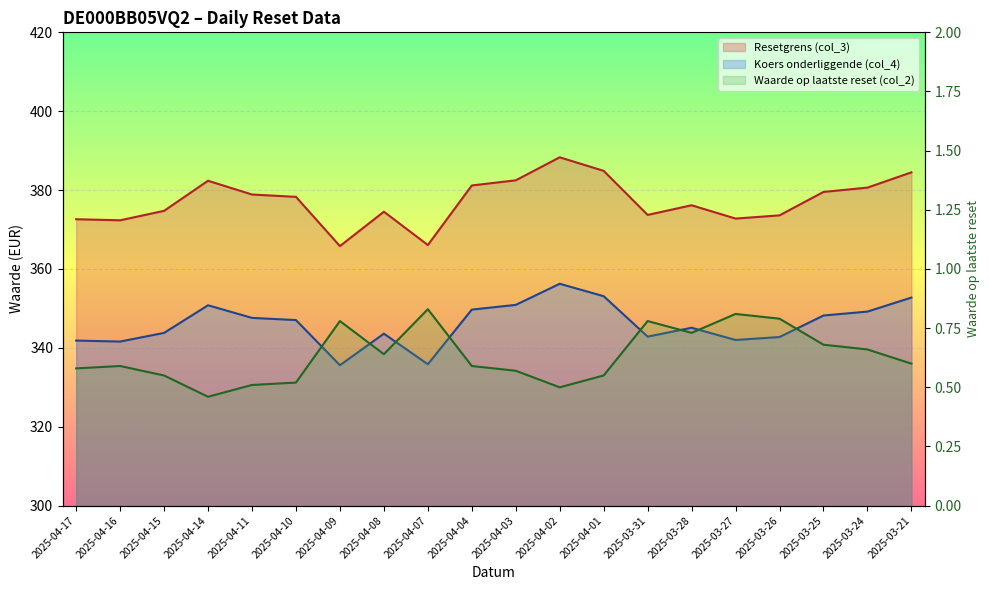

Is it true that Waarde op laatste reset (col_2) equals 0.6 at 2025-04-15?

True